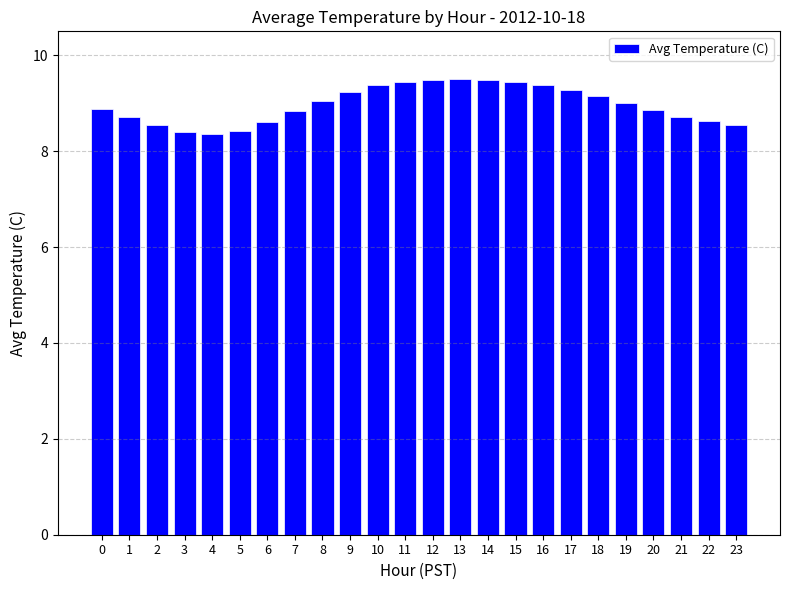

What is the value of the 19th bar from the left?

9.2